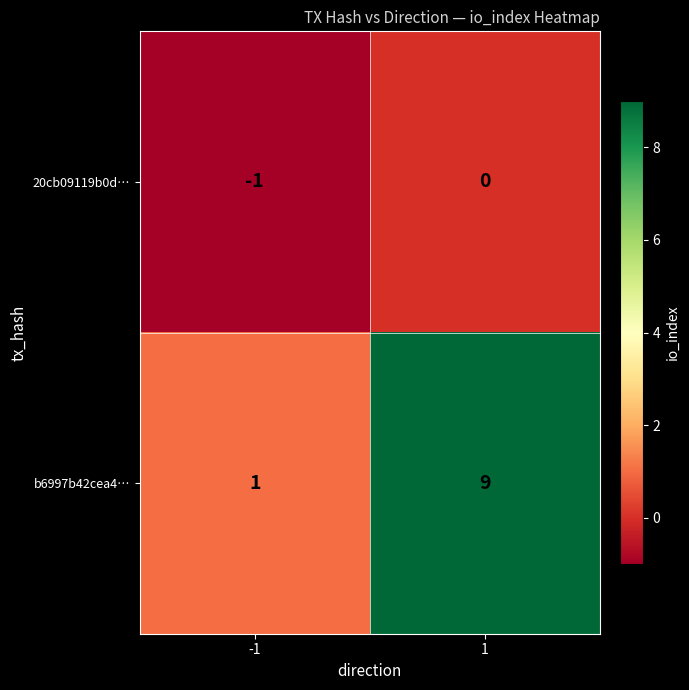

What is the maximum value shown in the chart?

9